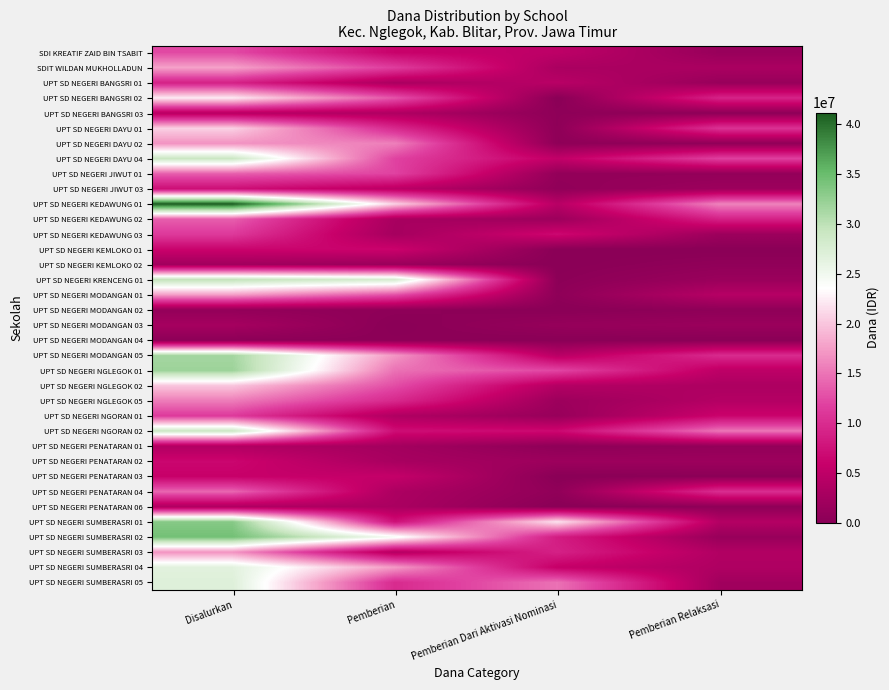

List the series in order of their peak value, lowest first.

UPT SD NEGERI MODANGAN 04, UPT SD NEGERI MODANGAN 02, UPT SD NEGERI KEMLOKO 02, UPT SD NEGERI MODANGAN 03, UPT SD NEGERI PENATARAN 06, UPT SD NEGERI PENATARAN 01, UPT SD NEGERI BANGSRI 03, UPT SD NEGERI PENATARAN 03, UPT SD NEGERI KEMLOKO 01, UPT SD NEGERI PENATARAN 02, UPT SD NEGERI JIWUT 03, UPT SD NEGERI BANGSRI 01, UPT SD NEGERI KEDAWUNG 03, UPT SD NEGERI NGORAN 01, SDI KREATIF ZAID BIN TSABIT, UPT SD NEGERI JIWUT 01, UPT SD NEGERI KEDAWUNG 02, UPT SD NEGERI PENATARAN 04, UPT SD NEGERI NGLEGOK 05, UPT SD NEGERI DAYU 02, UPT SD NEGERI SUMBERASRI 03, UPT SD NEGERI MODANGAN 01, SDIT WILDAN MUKHOLLADUN, UPT SD NEGERI NGLEGOK 02, UPT SD NEGERI DAYU 01, UPT SD NEGERI BANGSRI 02, UPT SD NEGERI SUMBERASRI 04, UPT SD NEGERI SUMBERASRI 05, UPT SD NEGERI DAYU 04, UPT SD NEGERI NGORAN 02, UPT SD NEGERI KRENCENG 01, UPT SD NEGERI MODANGAN 05, UPT SD NEGERI NGLEGOK 01, UPT SD NEGERI SUMBERASRI 01, UPT SD NEGERI SUMBERASRI 02, UPT SD NEGERI KEDAWUNG 01